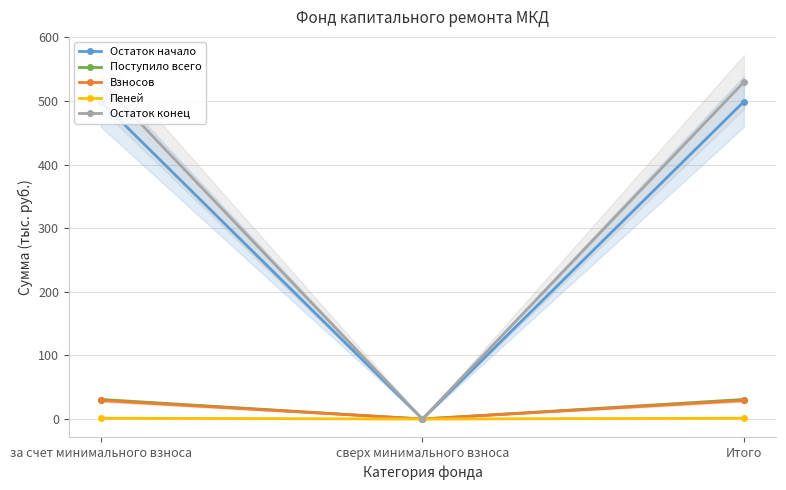

What is the sum of all Поступило всего values?

61.3